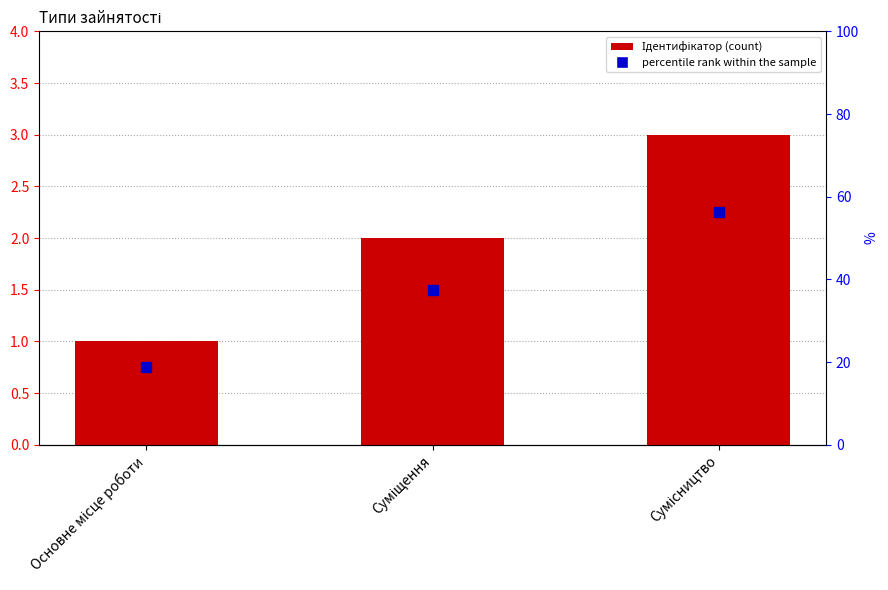

Count the number of values greater than 2.

1